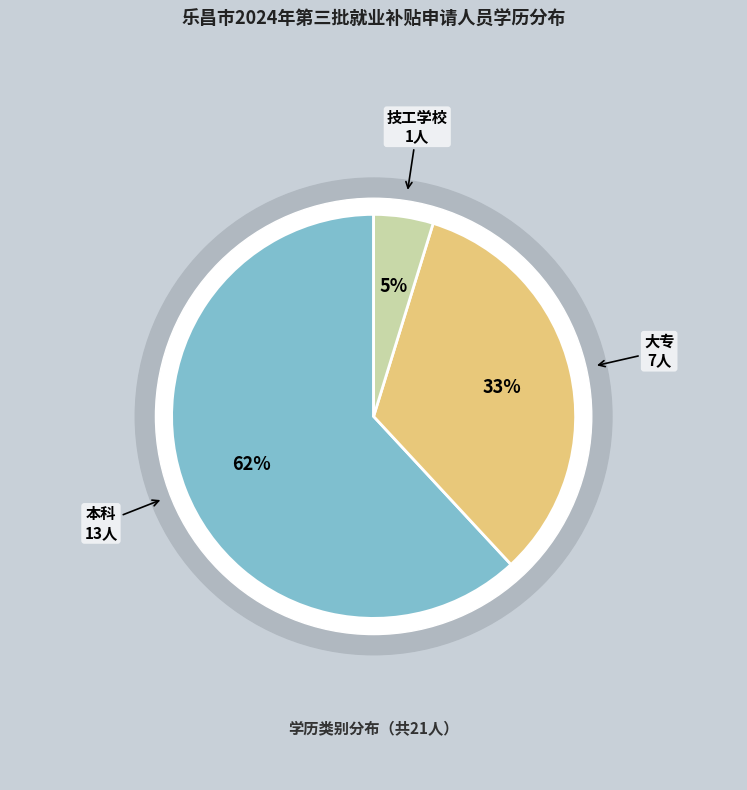

Is the sum of 大专 and 本科 greater than half?

Yes